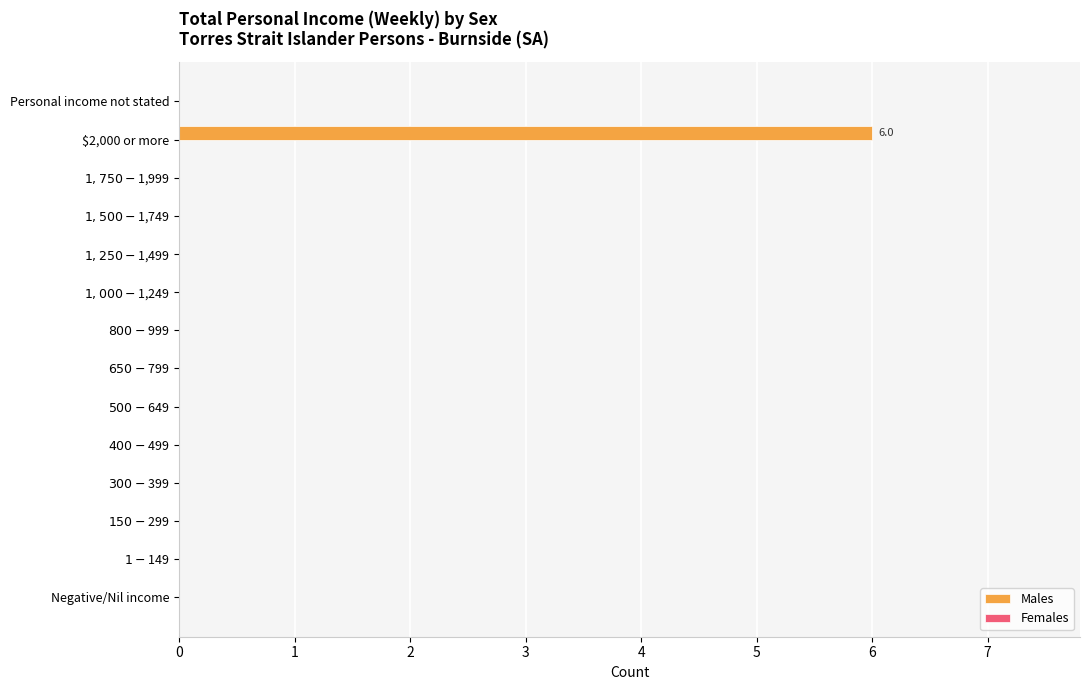

What is the sum of all values?

6